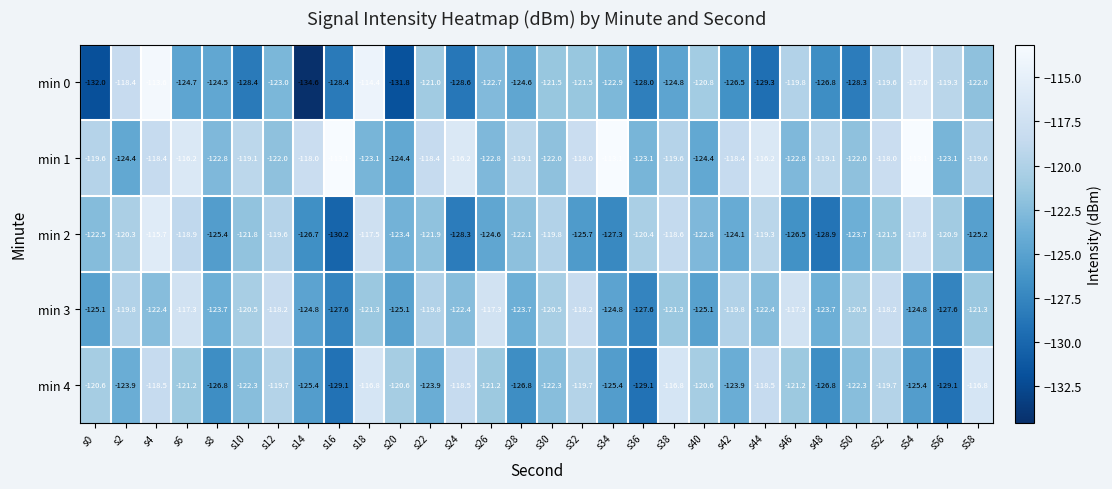

True or false: min 4 has a value of -123.9 at s42.

True